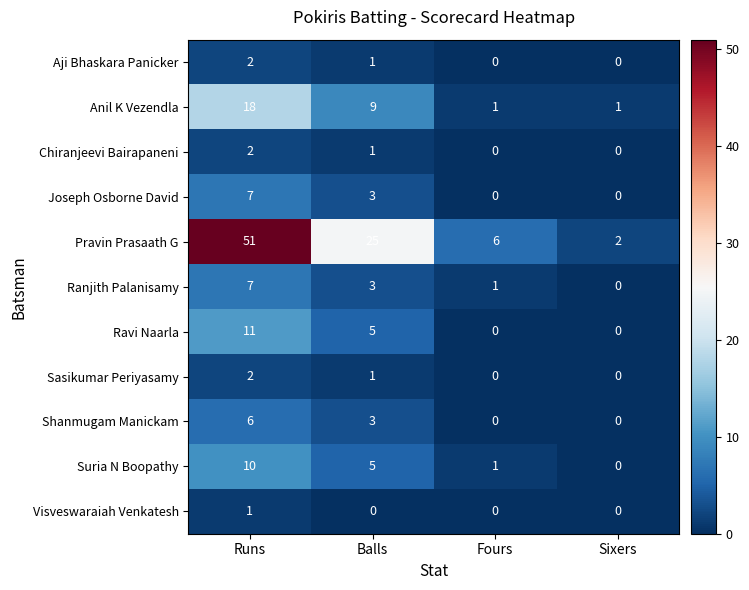

What is the difference between the highest and lowest values at Balls?

25